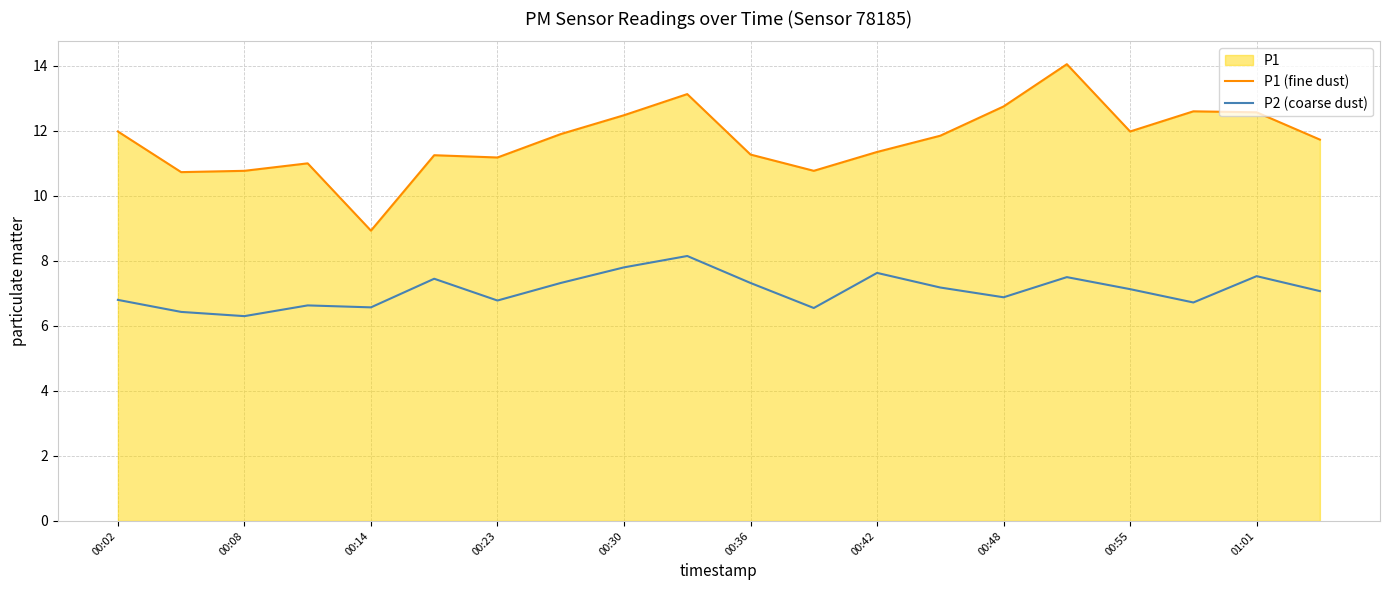

In P1 (fine dust), how many points are higher than both neighbors (excluding endpoints)?

5